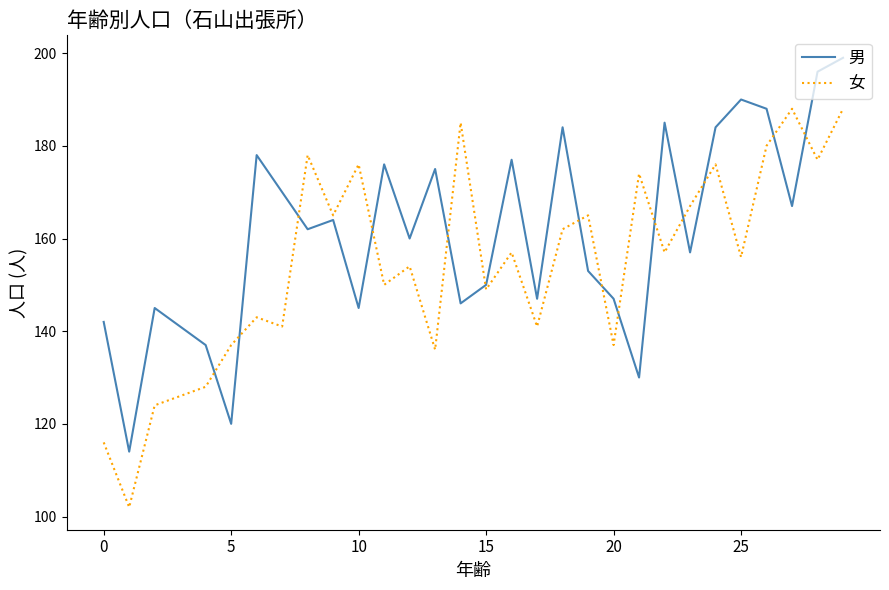

What is the minimum value shown in the chart?

102